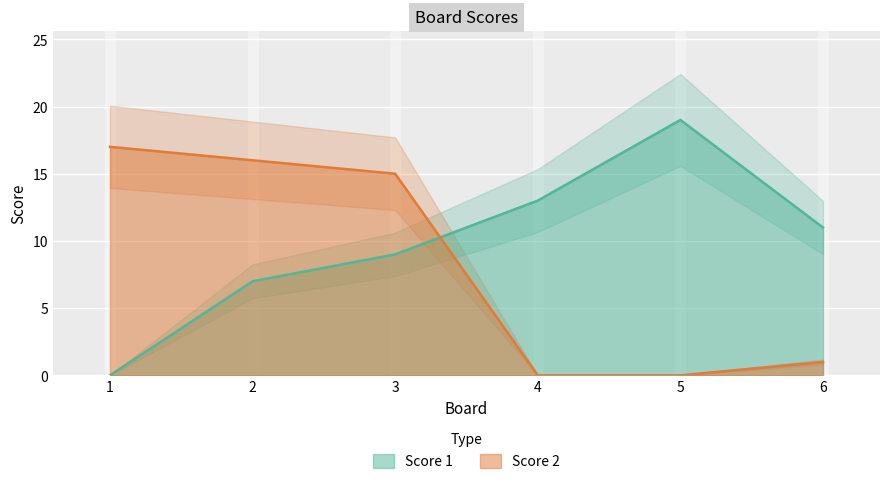

Which series changed the most between 4 and 5?

Score 1